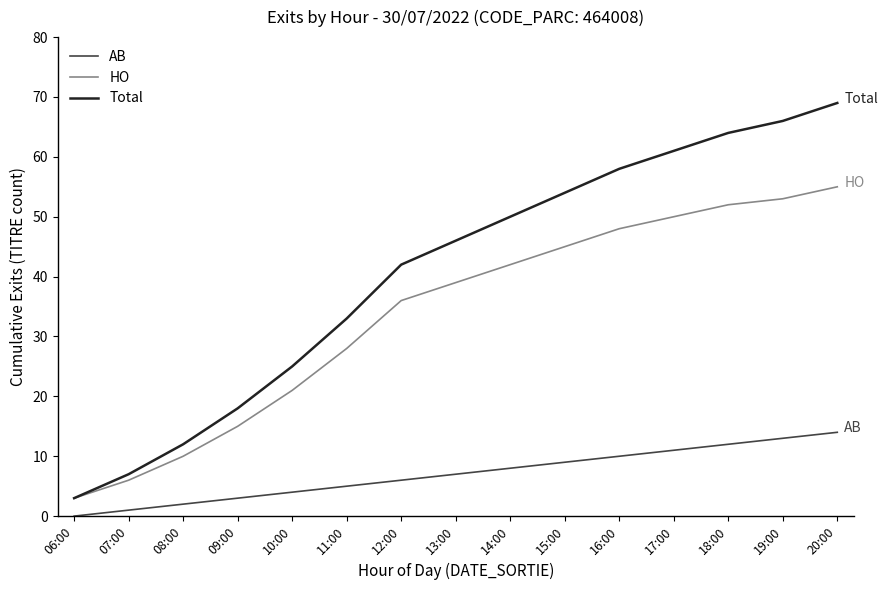

What are all the series names shown in the legend?

AB, HO, Total